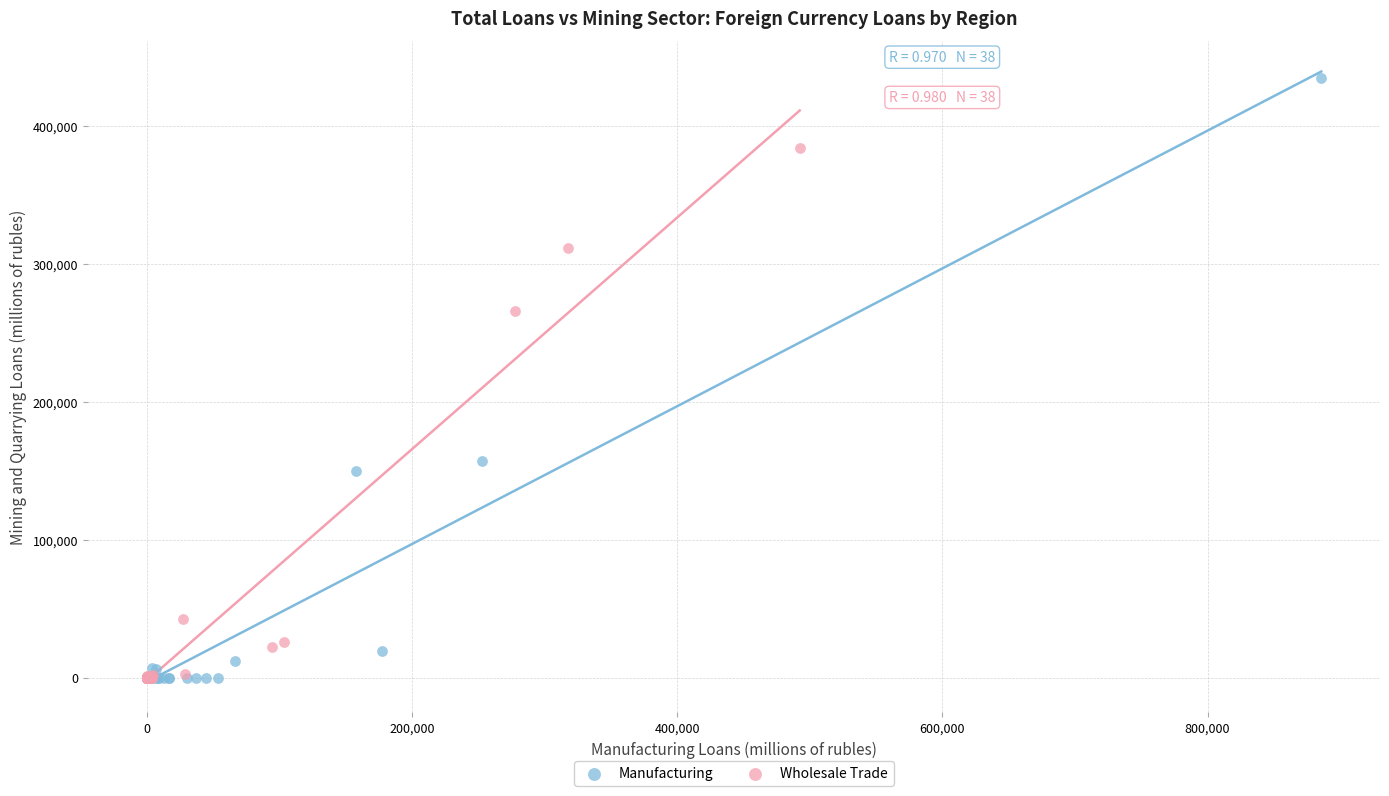

Which series reaches the maximum Y coordinate?

Manufacturing